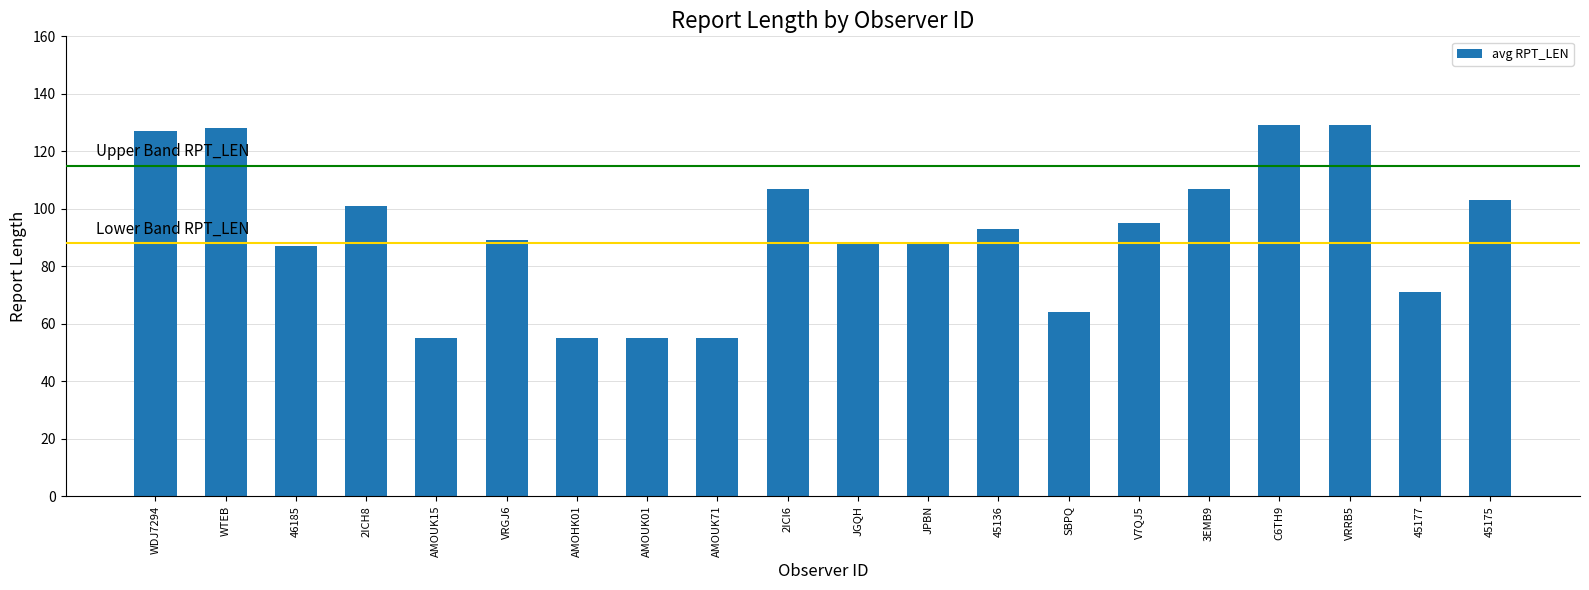

Reading right to left, what are all the values shown in this chart?

103	71	129	129	107	95	64	93	88	88	107	55	55	55	89	55	101	87	128	127